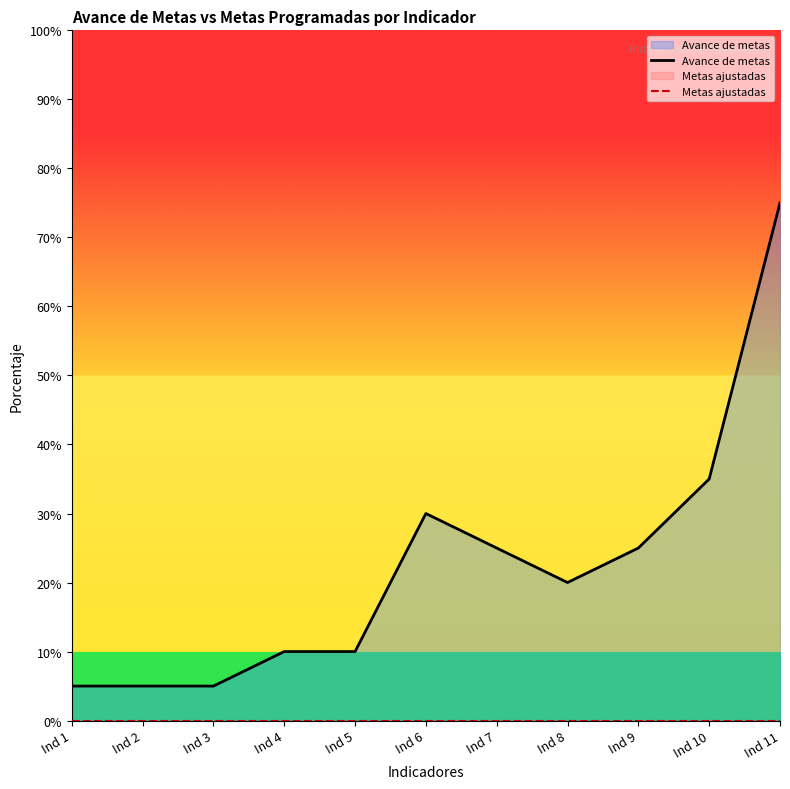

At which label does Avance de metas reach its minimum?

Ind 1